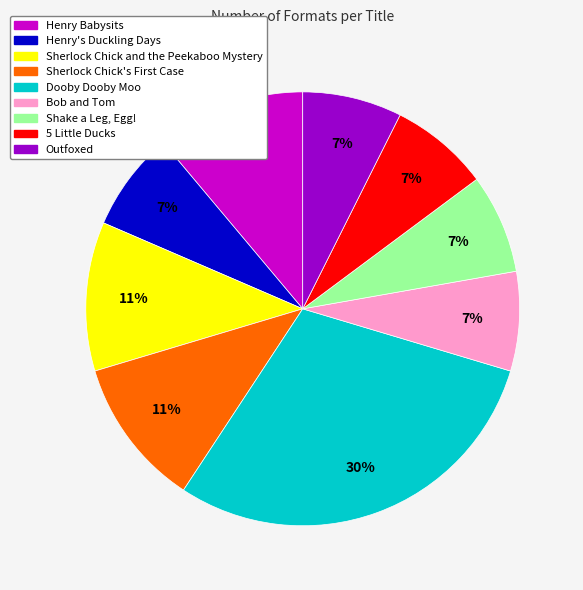

Combined, do Henry Babysits and Bob and Tom account for over 50%?

No